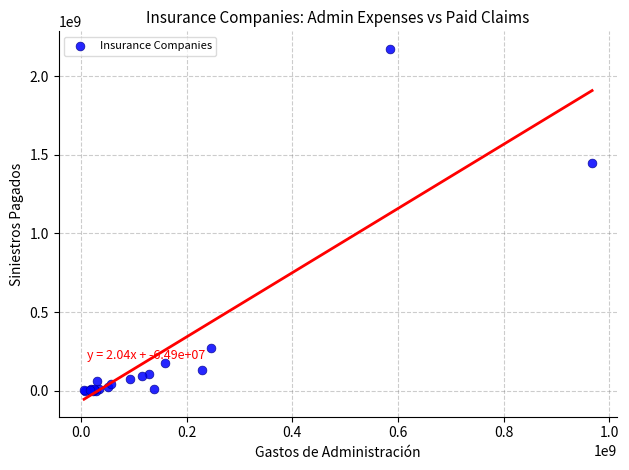

What Y value in the scatter plot is closest to 1086616381?

1445222719.1